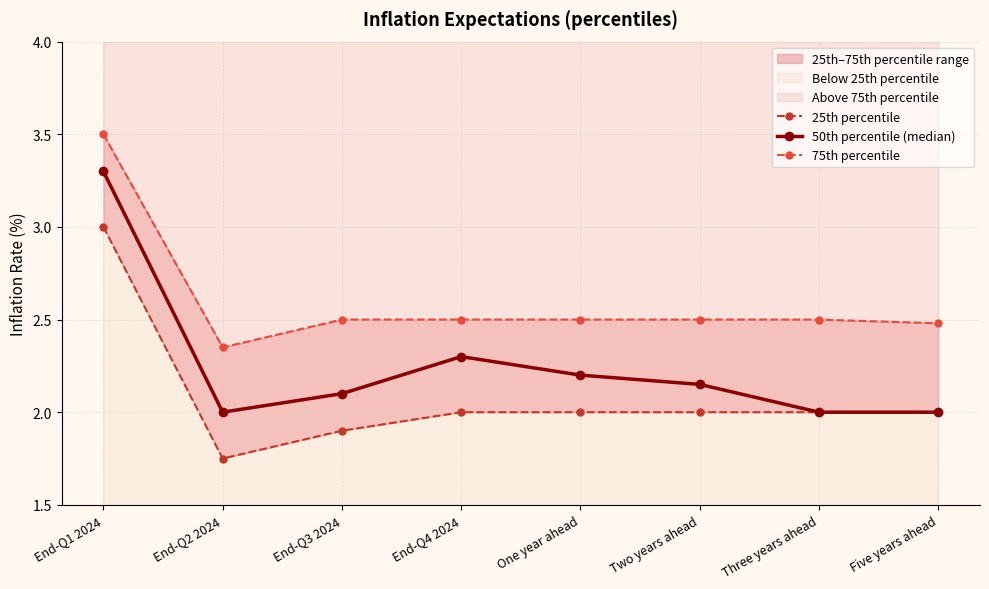

What is the total value across all series at One year ahead?

6.7